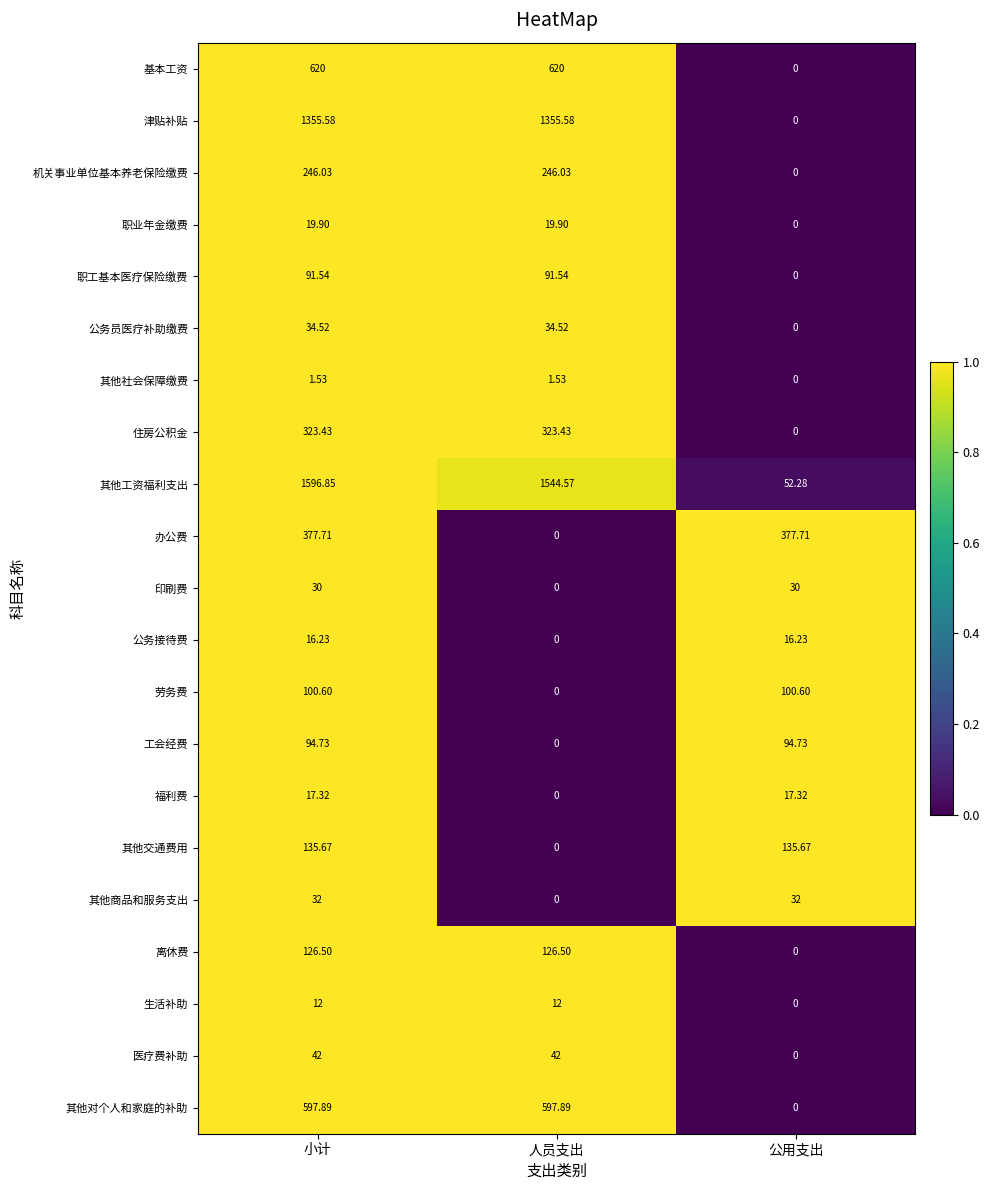

At which label is 职业年金缴费 closest to 9?

公用支出